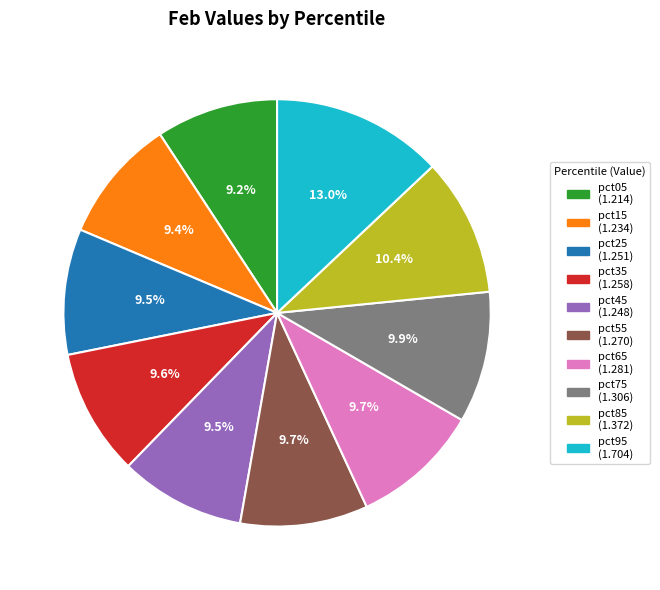

Is there any slice that represents more than half of the pie?

No